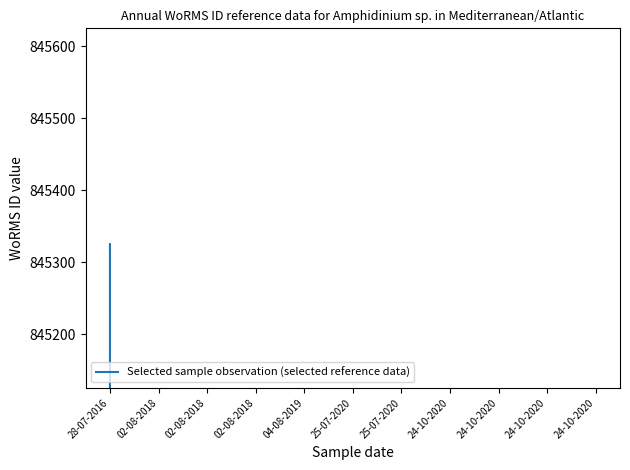

Which label corresponds to the smallest value in the chart?

02-08-2018